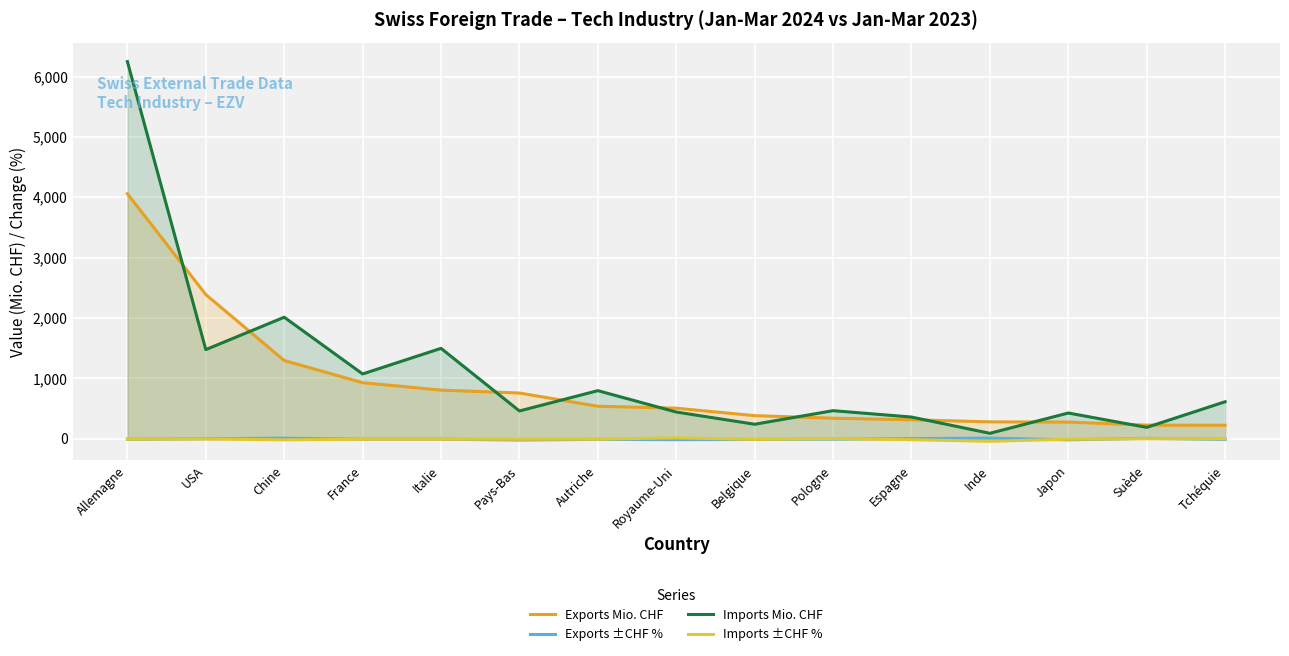

What is the sum of all Imports Mio. CHF values?

16362.2